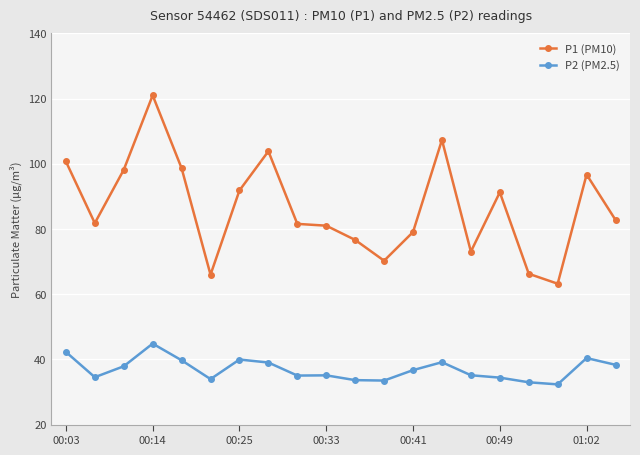

Count the number of categories in the chart.

20